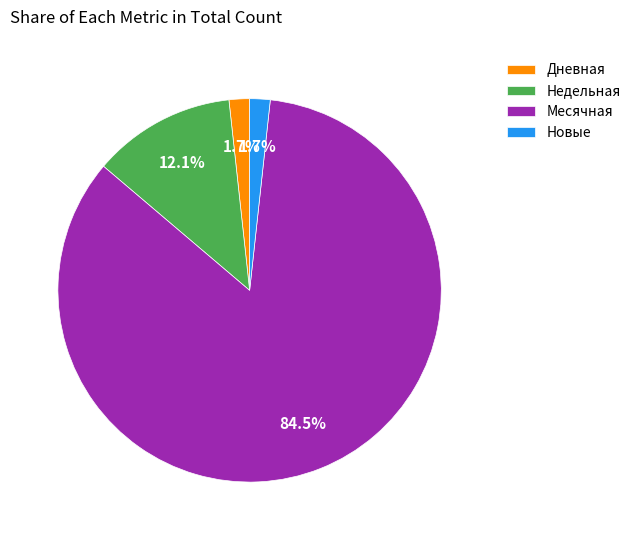

Does any single category account for the majority?

Yes